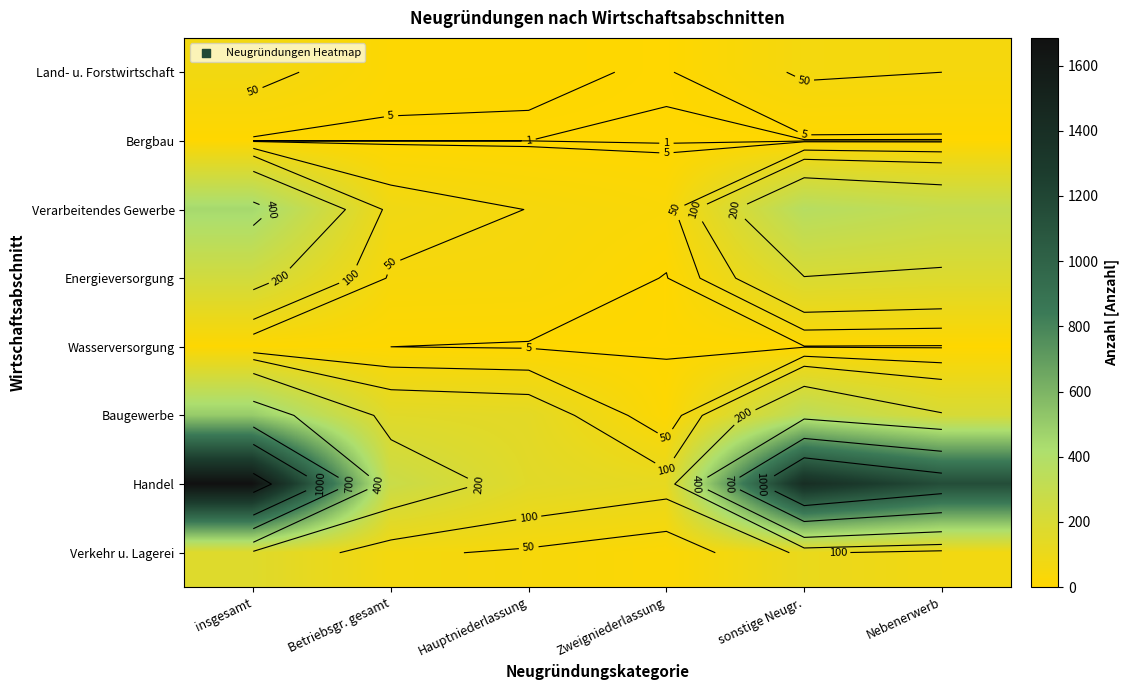

Which has a higher value, Betriebsgr. gesamt or Zweigniederlassung?

Betriebsgr. gesamt